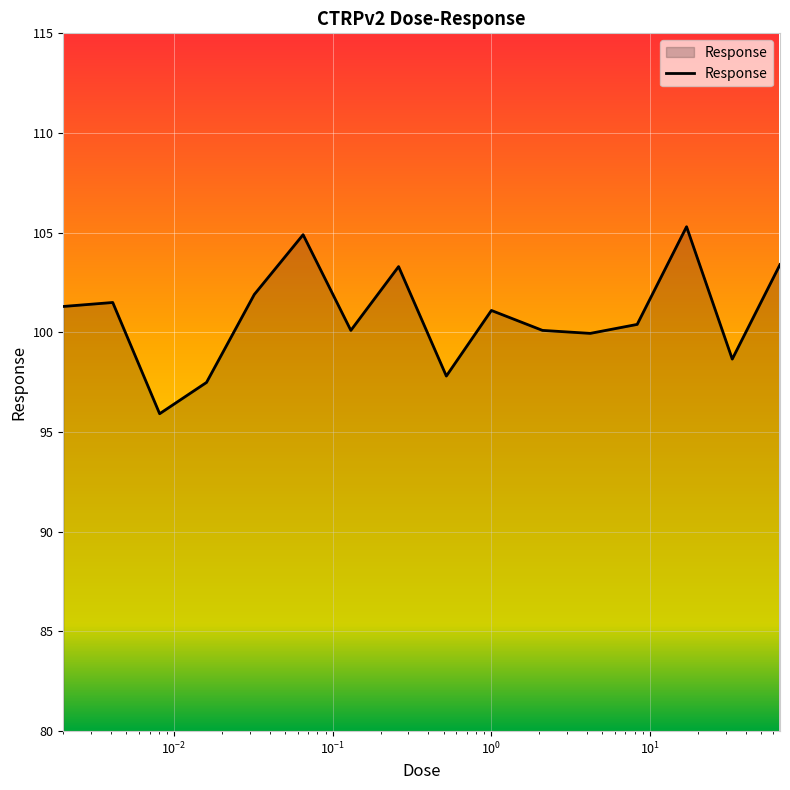

What is the difference between the maximum and minimum values?

9.4